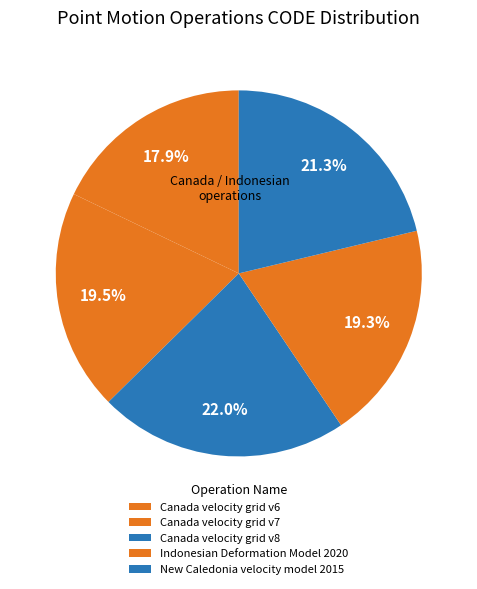

Does any single category account for the majority?

No